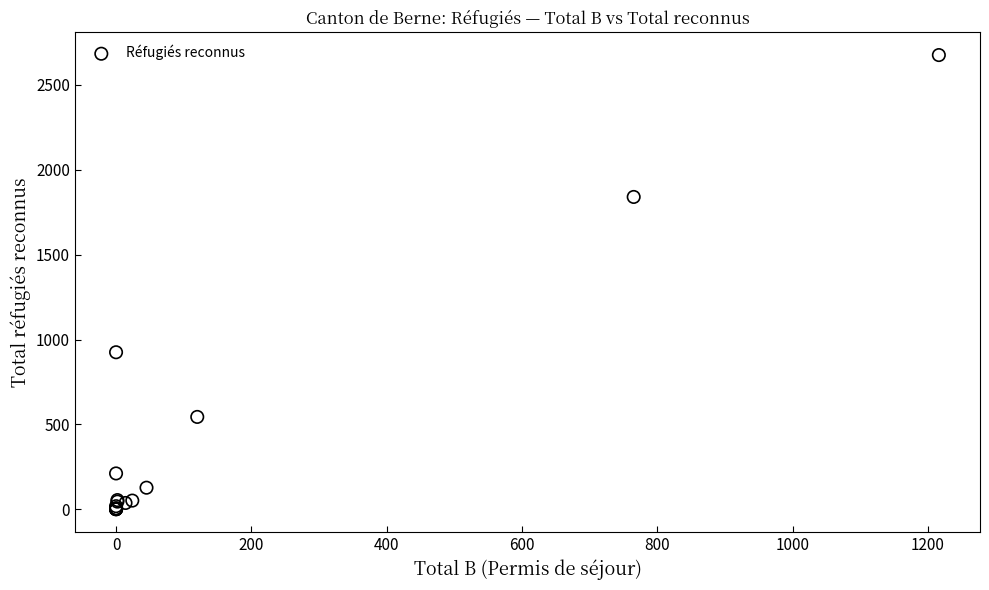

What Y value in the scatter plot is closest to 1338?

925